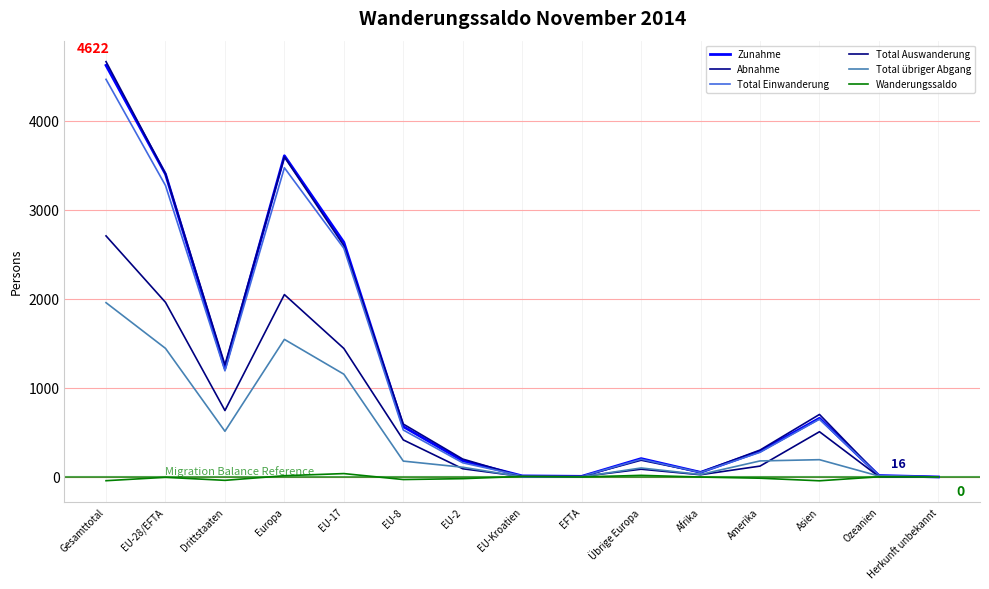

Reading left to right, what are all the values shown in this chart?

Zunahme: Gesamttotal=4622	EU-28/EFTA=3401	Drittstaaten=1221	Europa=3607	EU-17=2635	EU-8=565	EU-2=182	EU-Kroatien=12	EFTA=7	Übrige Europa=206	Afrika=52	Amerika=288	Asien=659	Ozeanien=16	Herkunft unbekannt=0
Abnahme: Gesamttotal=4664	EU-28/EFTA=3405	Drittstaaten=1259	Europa=3593	EU-17=2597	EU-8=594	EU-2=201	EU-Kroatien=6	EFTA=7	Übrige Europa=188	Afrika=53	Amerika=302	Asien=702	Ozeanien=14	Herkunft unbekannt=0
Total Einwanderung: Gesamttotal=4465	EU-28/EFTA=3273	Drittstaaten=1192	Europa=3472	EU-17=2568	EU-8=527	EU-2=159	EU-Kroatien=12	EFTA=7	Übrige Europa=199	Afrika=51	Amerika=277	Asien=649	Ozeanien=16	Herkunft unbekannt=0
Total Auswanderung: Gesamttotal=2707	EU-28/EFTA=1961	Drittstaaten=746	Europa=2048	EU-17=1443	EU-8=416	EU-2=92	EU-Kroatien=5	EFTA=5	Übrige Europa=87	Afrika=25	Amerika=122	Asien=508	Ozeanien=4	Herkunft unbekannt=0
Total übriger Abgang: Gesamttotal=1957	EU-28/EFTA=1444	Drittstaaten=513	Europa=1545	EU-17=1154	EU-8=178	EU-2=109	EU-Kroatien=1	EFTA=2	Übrige Europa=101	Afrika=28	Amerika=180	Asien=194	Ozeanien=10	Herkunft unbekannt=0
Wanderungssaldo: Gesamttotal=-42	EU-28/EFTA=-4	Drittstaaten=-38	Europa=14	EU-17=38	EU-8=-29	EU-2=-19	EU-Kroatien=6	EFTA=0	Übrige Europa=18	Afrika=-1	Amerika=-14	Asien=-43	Ozeanien=2	Herkunft unbekannt=0